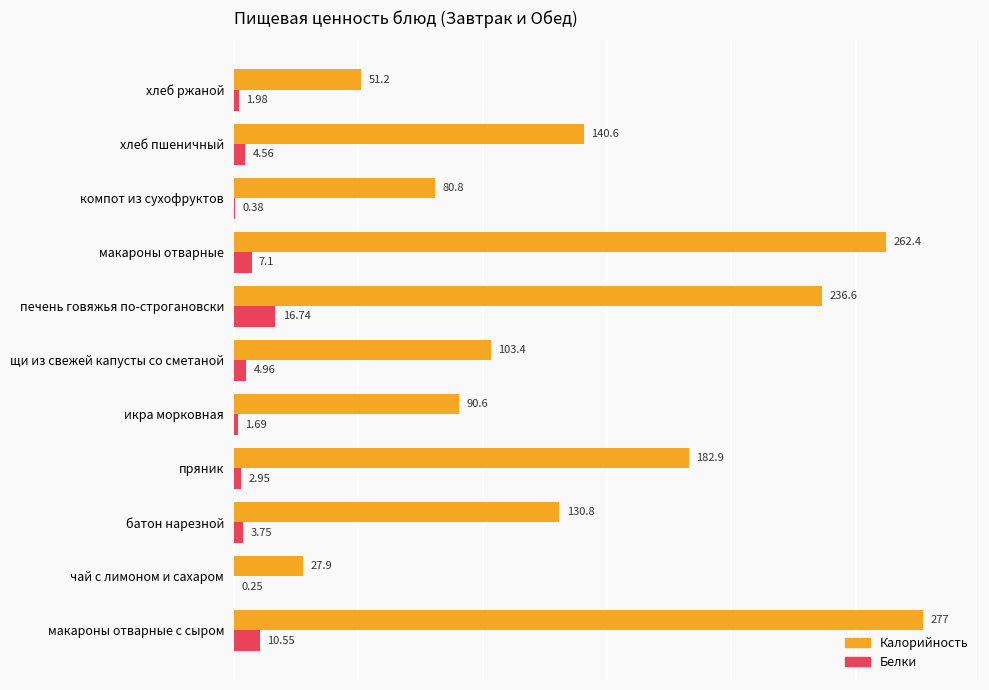

Which series changed the most between батон нарезной and щи из свежей капусты со сметаной?

Калорийность